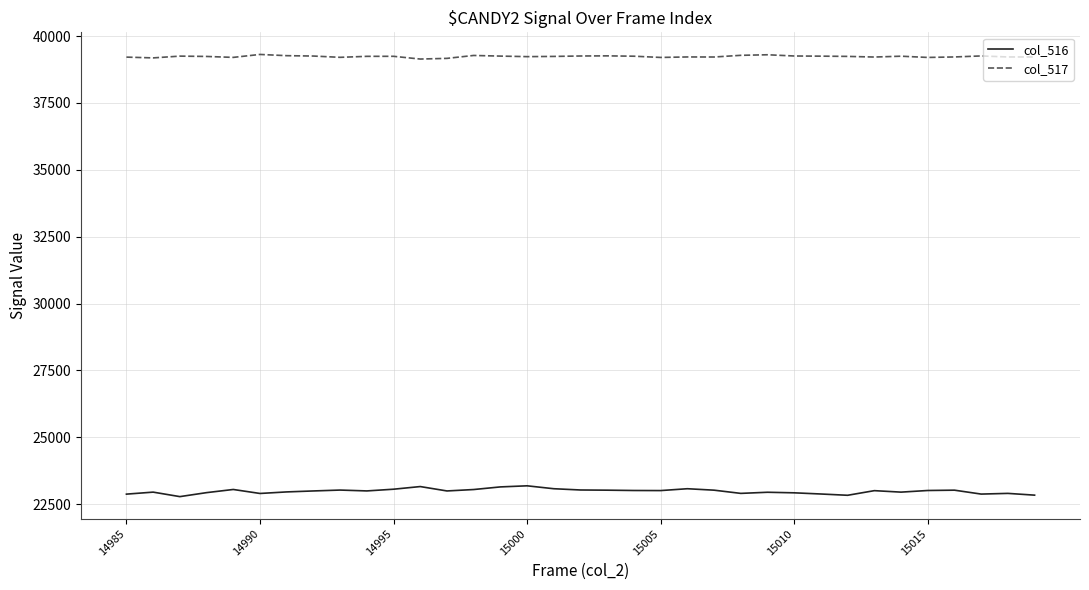

True or false: col_517 and col_516 cross at least once.

False